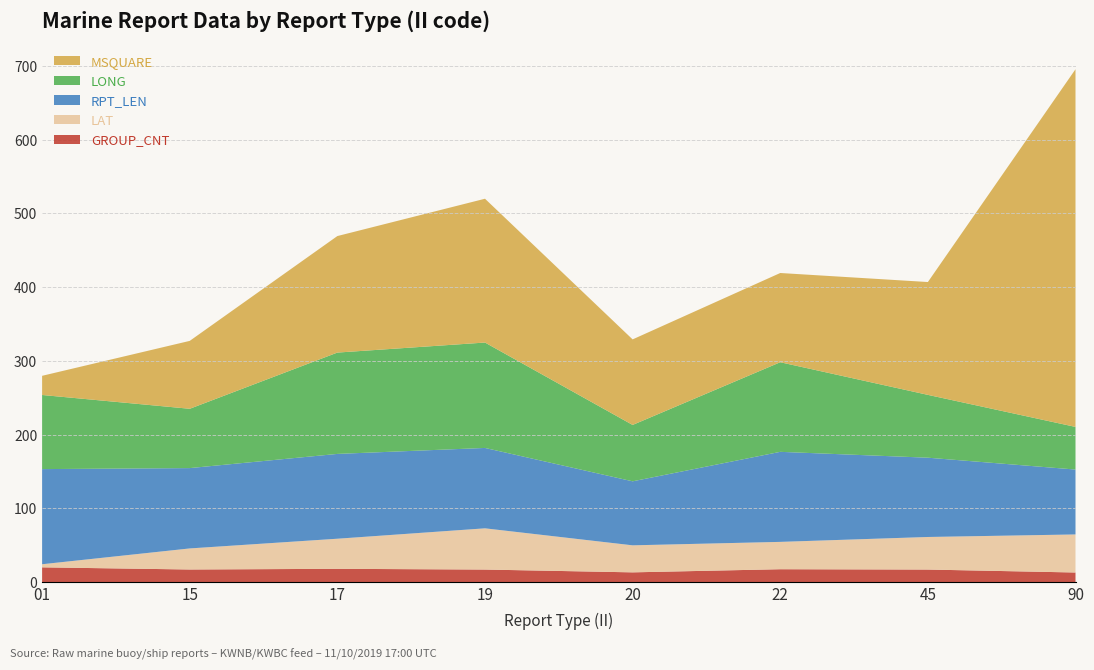

Reading right to left, list all the values displayed in this chart.

LONG: 57.8	85.2	121.5	76.4	142.9	137.4	80.4	100.5
LAT: 51.6	44.2	37.1	36.6	55.9	40.8	28.6	4.2
MSQUARE: 485.0	153.0	121.0	116.0	195.0	158.0	92.1	26.0
RPT_LEN: 88.0	107.5	122.1	86.8	109.0	115.0	108.9	129.0
GROUP_CNT: 13.0	17.0	17.4	13.2	17.0	18.0	17.1	20.0